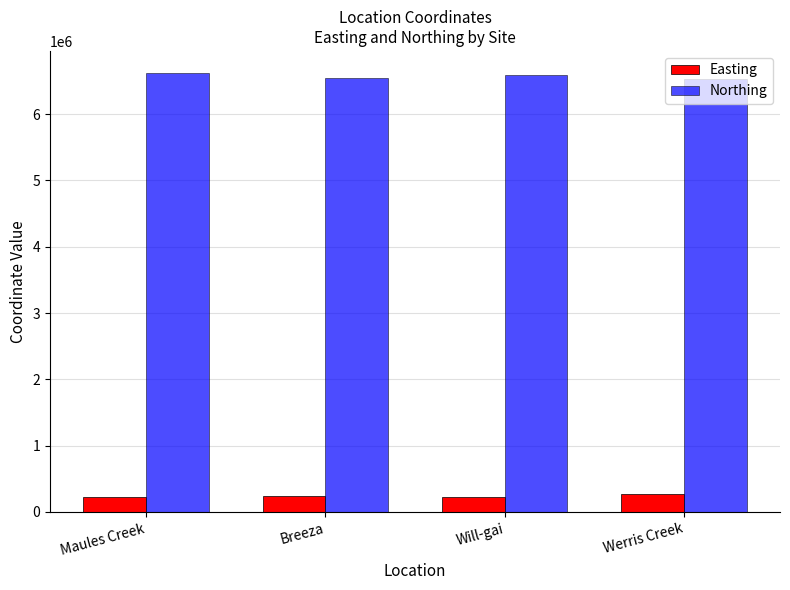

What is the label of the 4th bar from the left?

Werris Creek